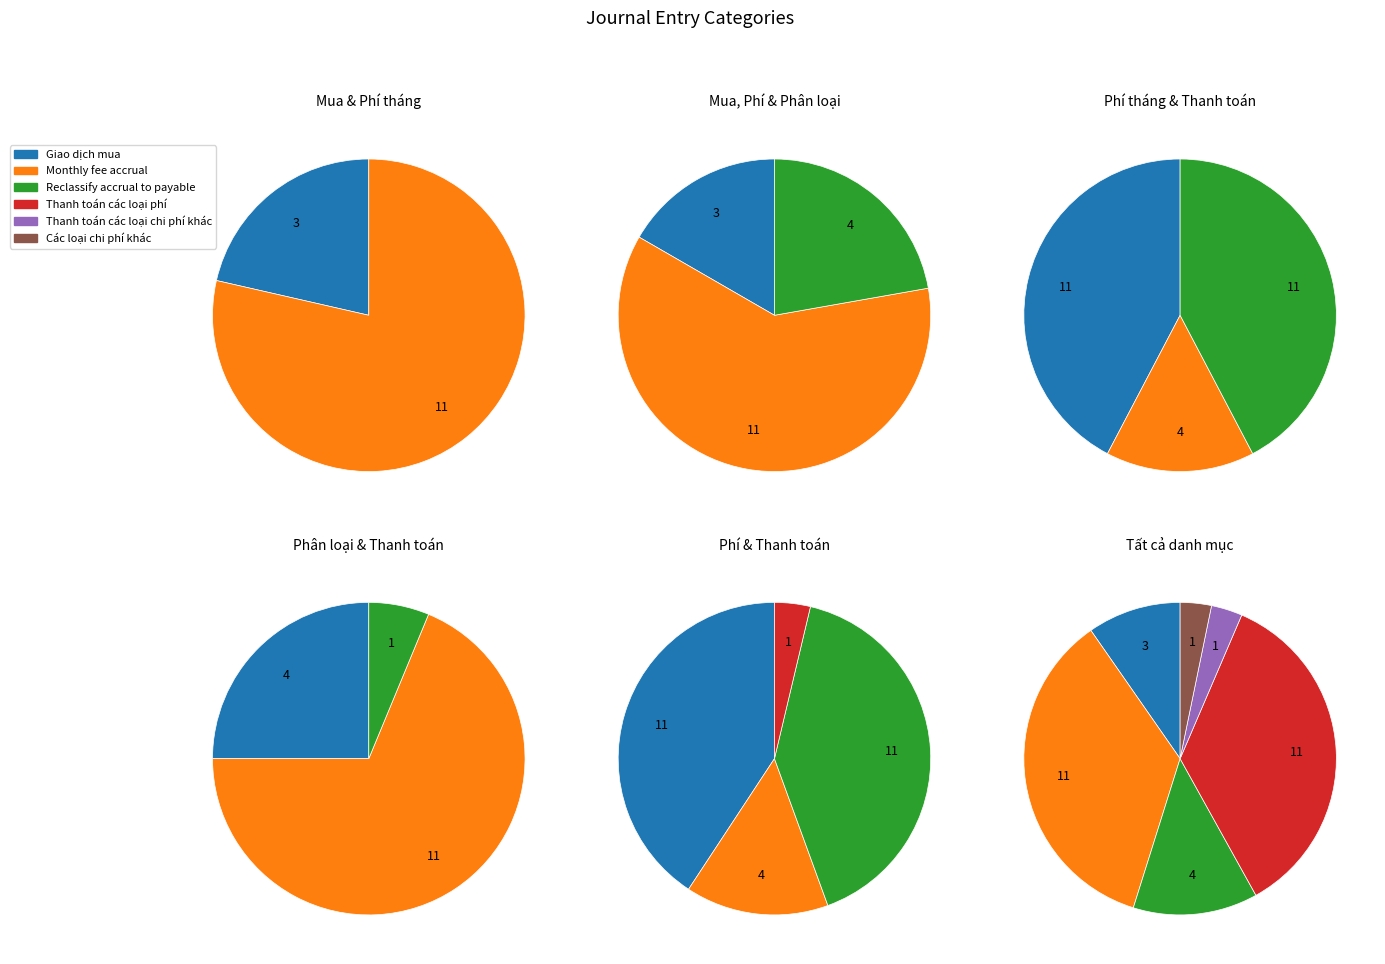

Combined, do Các loại chi phí khác and Monthly fee accrual account for over 50%?

No